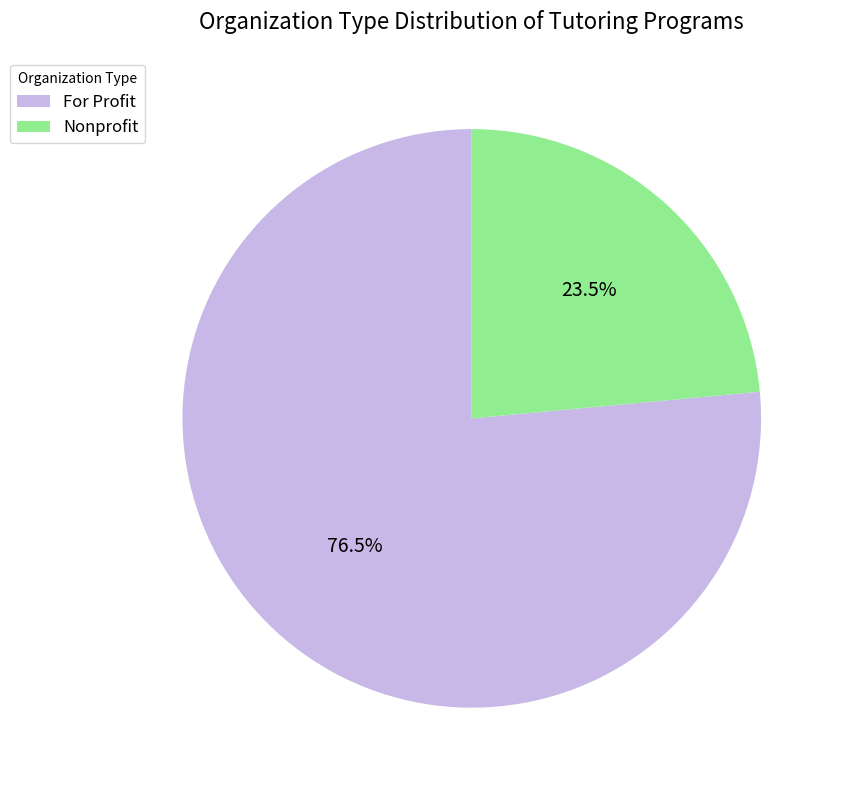

Between For Profit and Nonprofit, which is larger?

For Profit